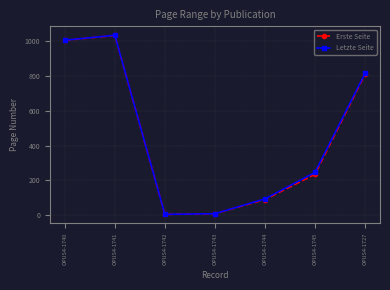

What is the sum of the Letzte Seite values at OPUS4-1741 and OPUS4-1740?

2038.0